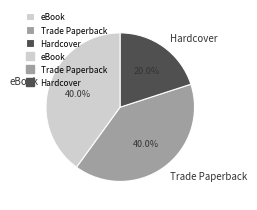

What portion of the pie excludes Trade Paperback?

60.0%